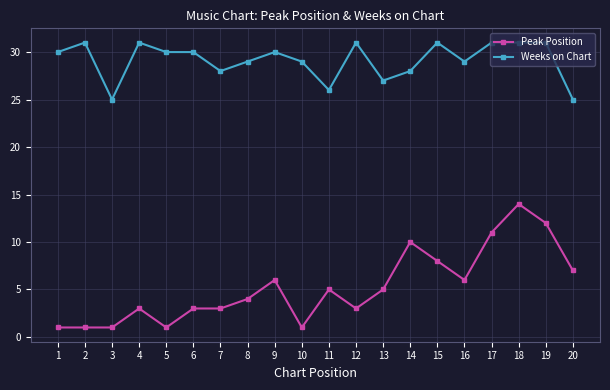

Which series has the largest range (max minus min)?

Peak Position